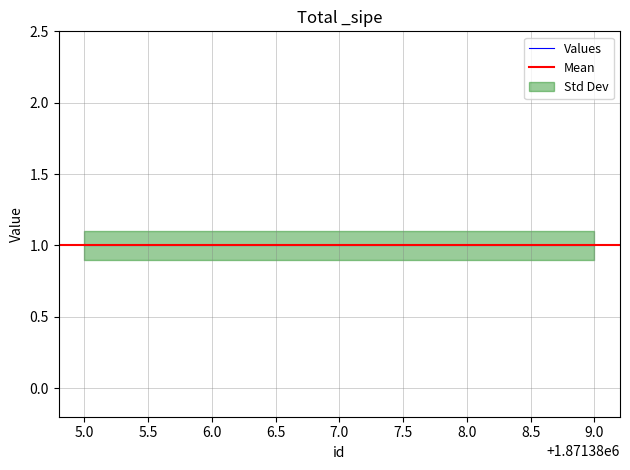

Does the chart have visible grid lines?

Yes